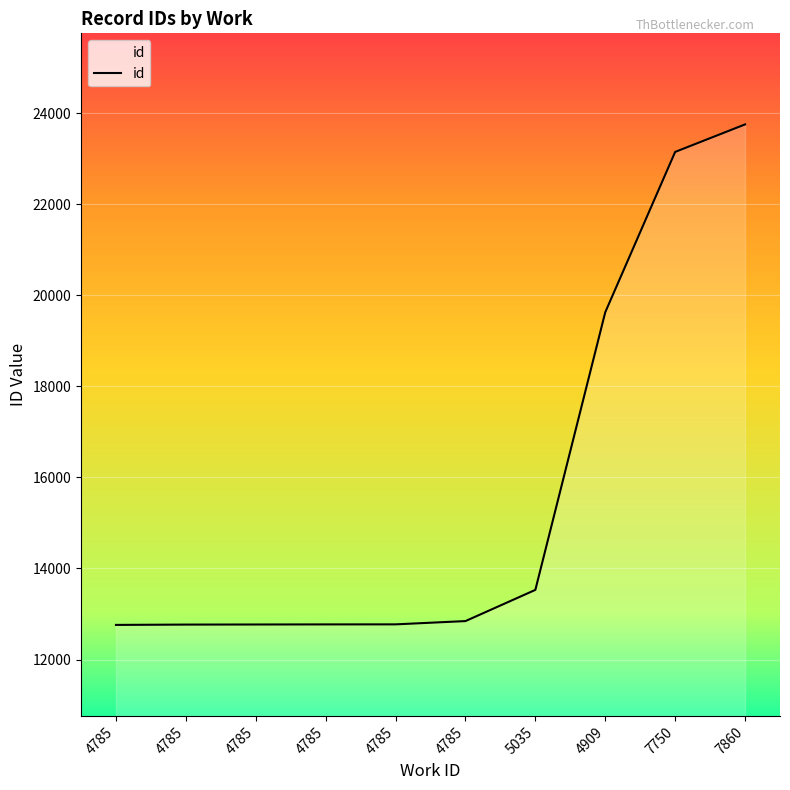

How many lines are shown in the chart?

1